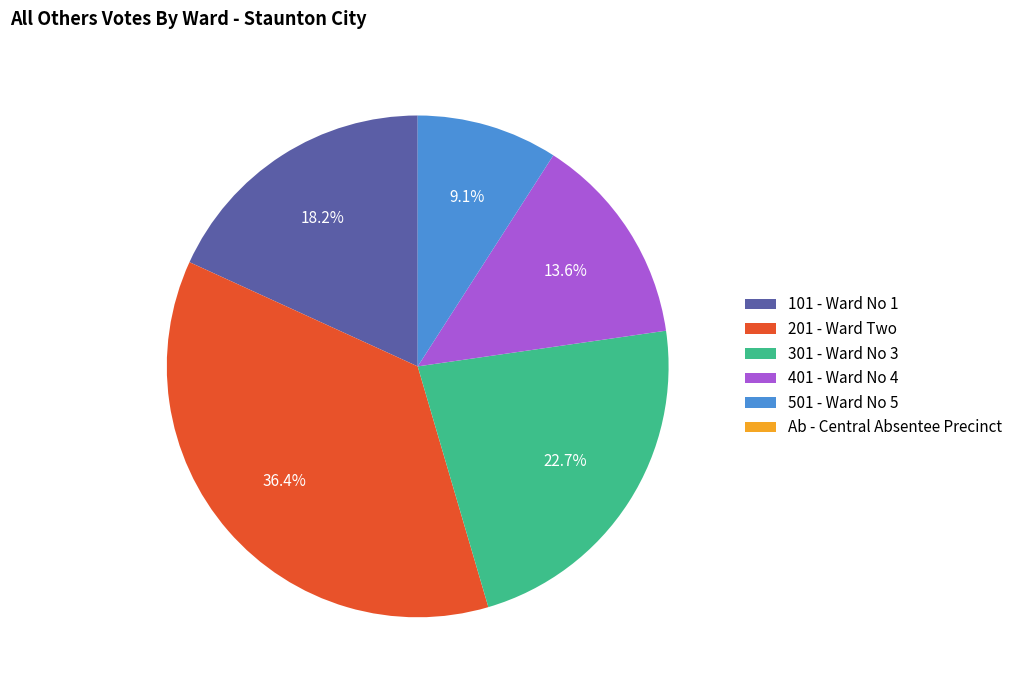

To the nearest percent, what percentage of the pie is 201 - Ward Two?

36%